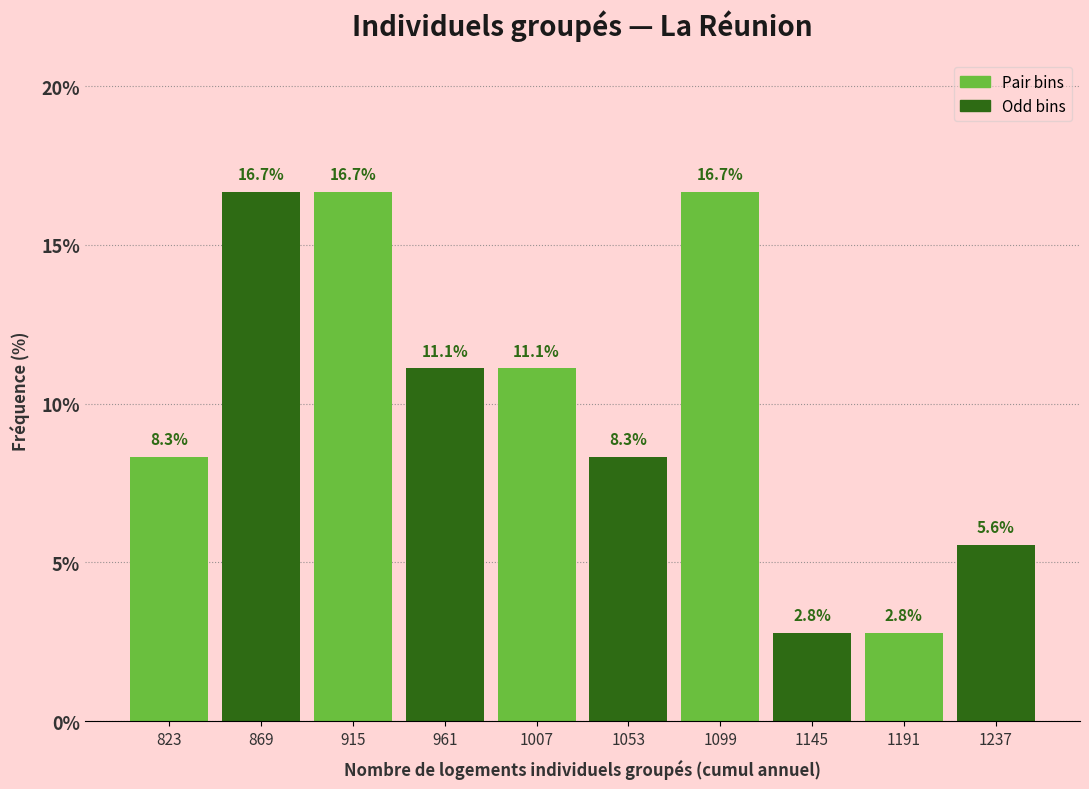

How tall is the bar that spans 1214 to 1260 on the x-axis? The bar edges are not printed on the chart, so give them approximately, as read against the axis.

5.6